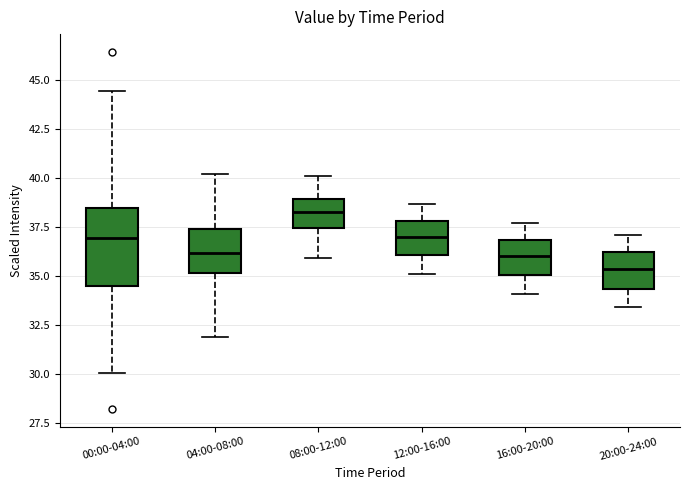

Where does the lower whisker of the box for 00:00-04:00 end on the y-axis? The values are not printed on the chart, so give them approximately, as read against the axis.

30.0